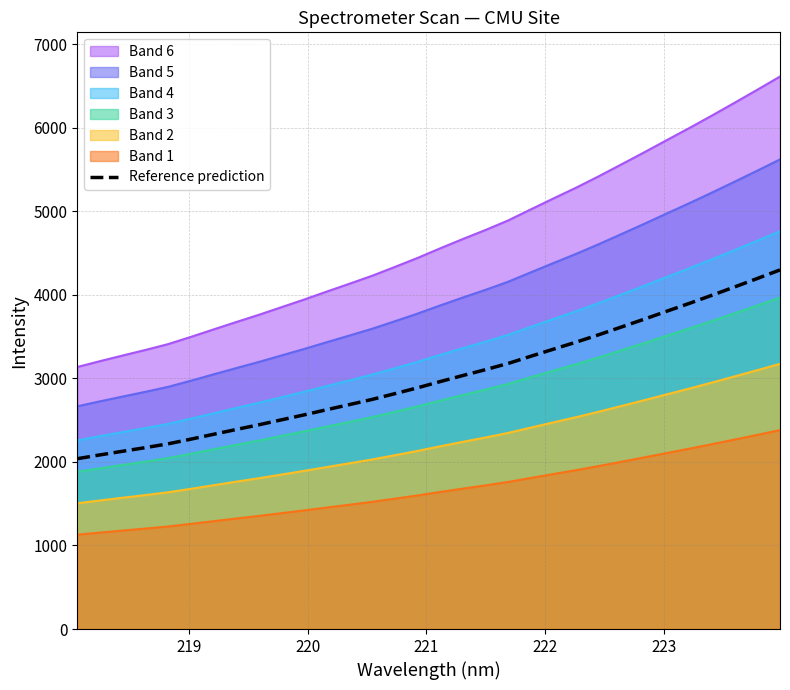

Which series has the widest spread of values?

Band 6